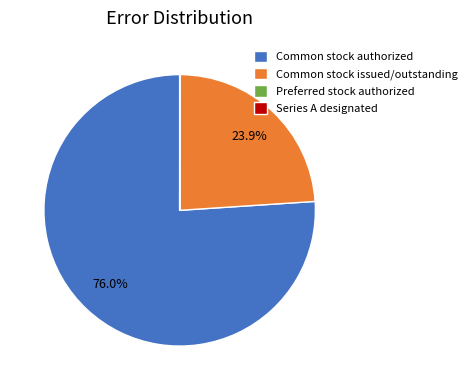

What is the largest slice in the pie chart?

Common stock authorized